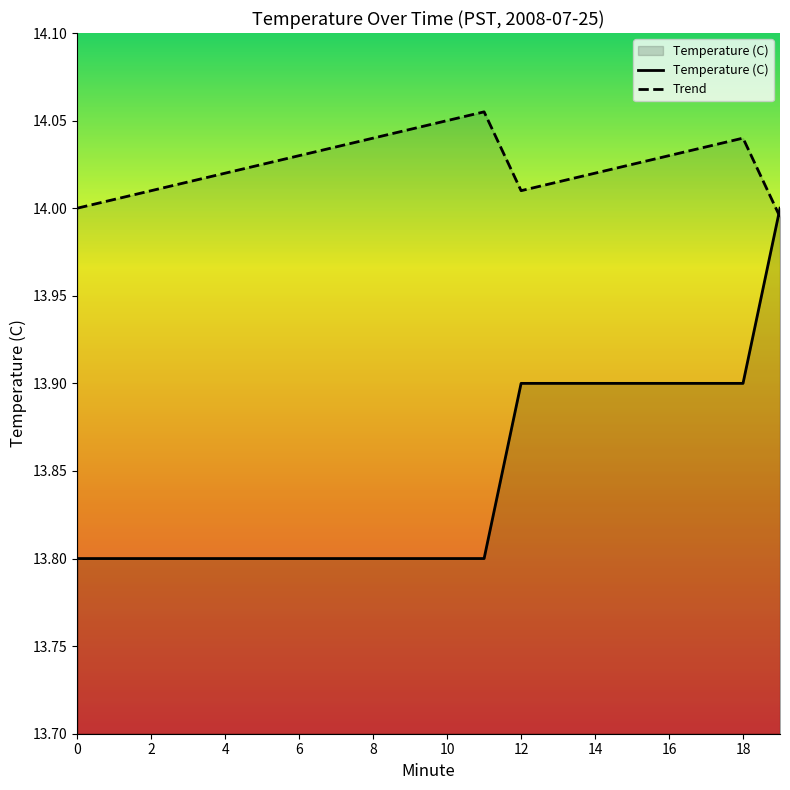

Which series has the largest total across all categories?

Trend